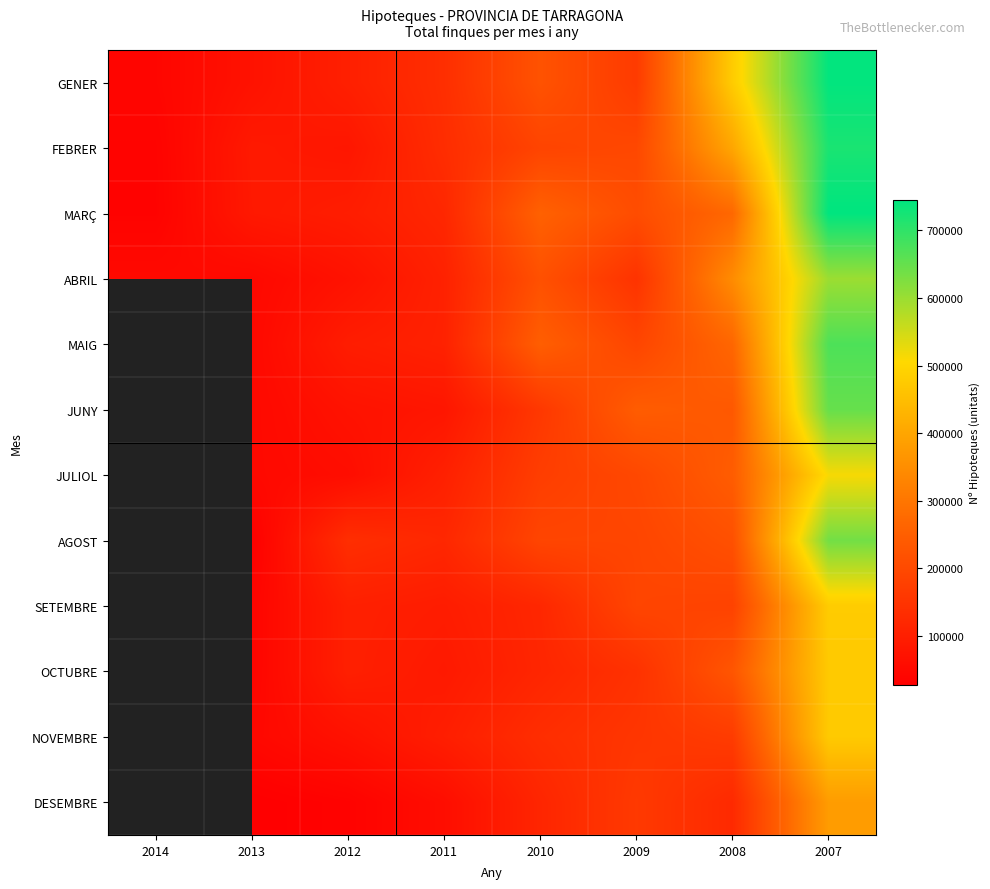

What is the minimum value shown in the chart?

26800.0